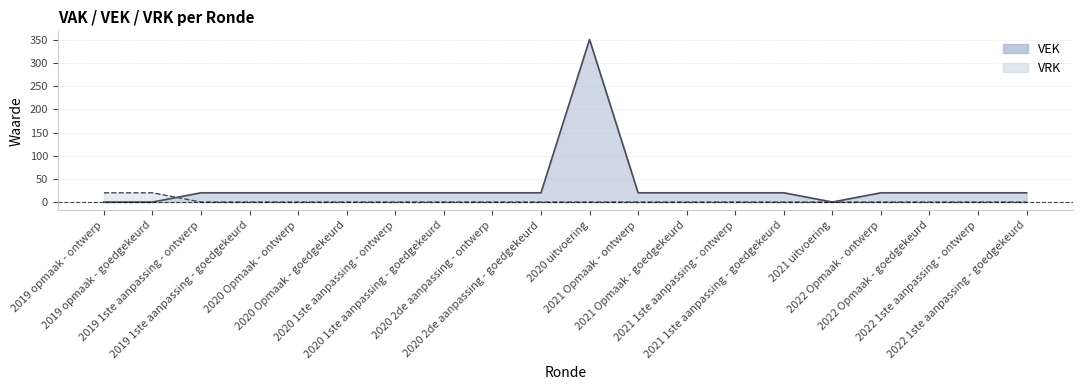

Which series has the largest range (max minus min)?

VEK